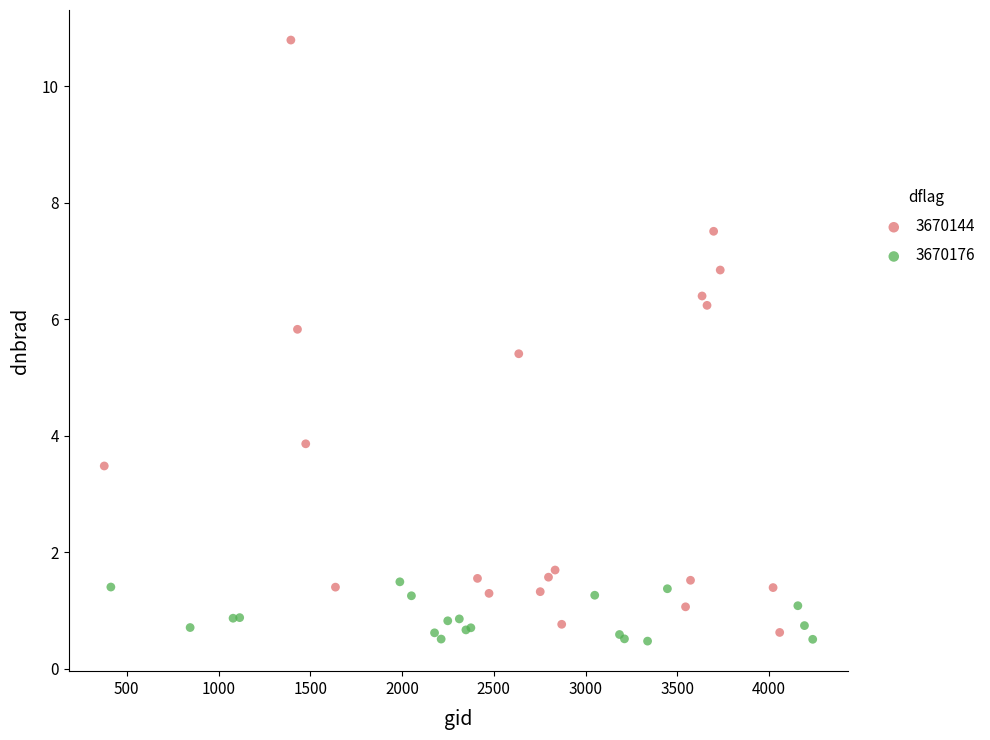

Which series contains the highest Y value?

3670144